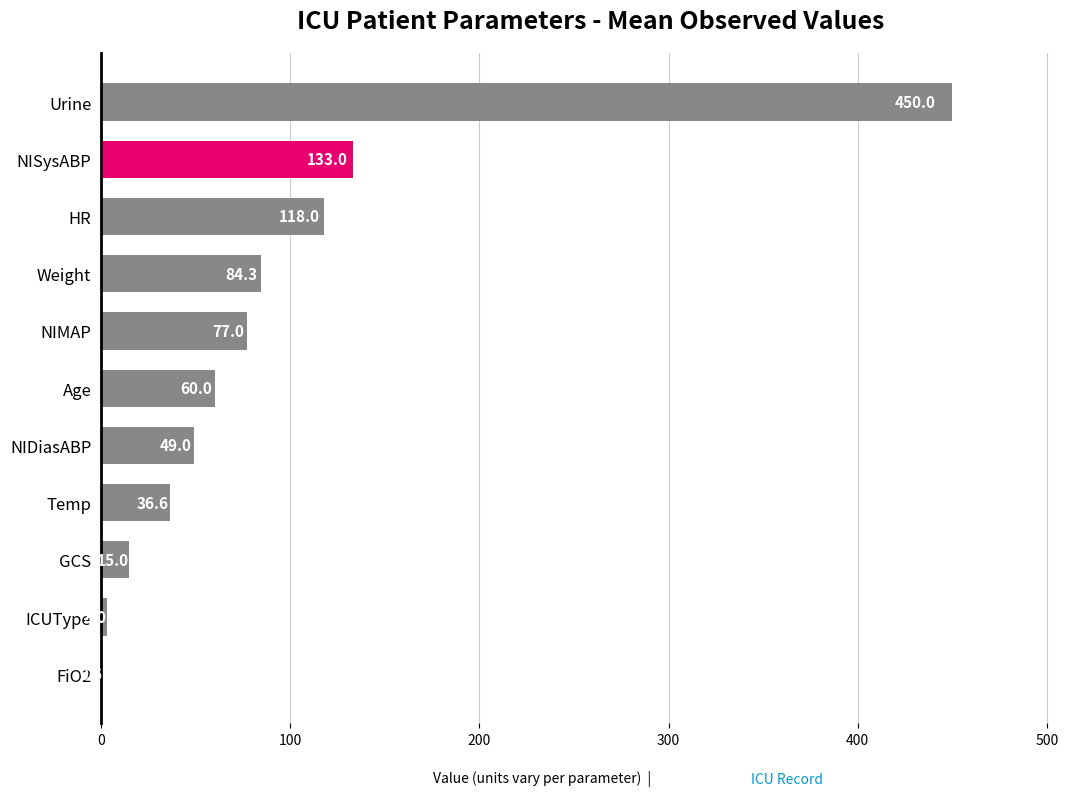

Reading top to bottom, what are all the values shown in this chart?

Urine=450.0	NISysABP=133.0	HR=118.0	Weight=84.3	NIMAP=77.0	Age=60.0	NIDiasABP=49.0	Temp=36.6	GCS=15.0	ICUType=3.0	FiO2=0.6